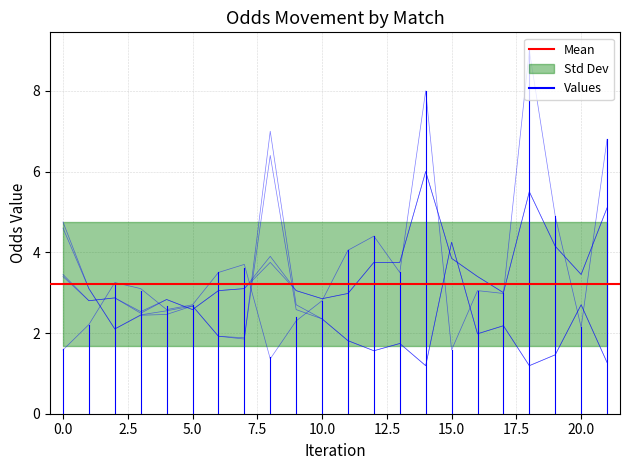

Reading right to left, transcribe all the data shown in this chart.

last_home: 1.3	2.7	1.5	1.2	2.2	2.0	4.2	1.2	1.7	1.6	1.8	2.4	2.6	6.4	1.9	1.9	2.7	2.5	2.4	2.1	3.1	4.6
first_home: 1.3	2.7	1.5	1.2	2.2	2.0	4.2	1.2	1.7	1.6	1.8	2.4	2.7	7.0	1.9	1.9	2.7	2.5	2.5	2.1	3.1	4.8
first_away: 6.8	2.1	4.9	9.0	3.0	3.0	1.6	8.0	3.5	4.4	4.0	2.8	2.3	1.4	3.7	3.5	2.7	2.6	3.1	3.2	2.2	1.6
first_draw: 5.1	3.5	4.2	5.5	3.0	3.4	3.9	6.0	3.8	3.8	3.0	2.9	3.0	3.9	3.1	3.0	2.6	2.8	2.5	2.9	2.8	3.5
last_draw: 5.1	3.5	4.2	5.5	3.0	3.4	3.9	6.0	3.8	3.8	3.0	2.9	3.0	3.8	3.1	3.0	2.6	2.8	2.5	2.9	2.8	3.4